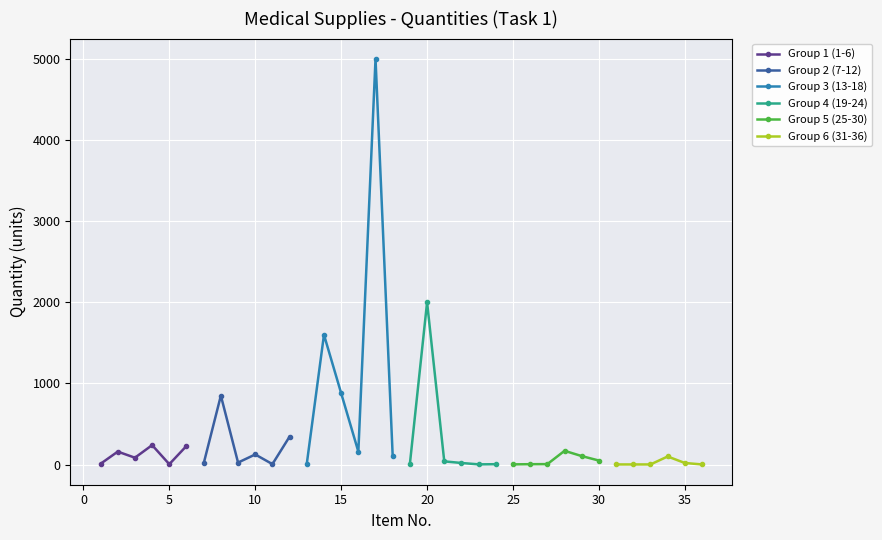

At how many categories does at least one series exceed 2845?

1